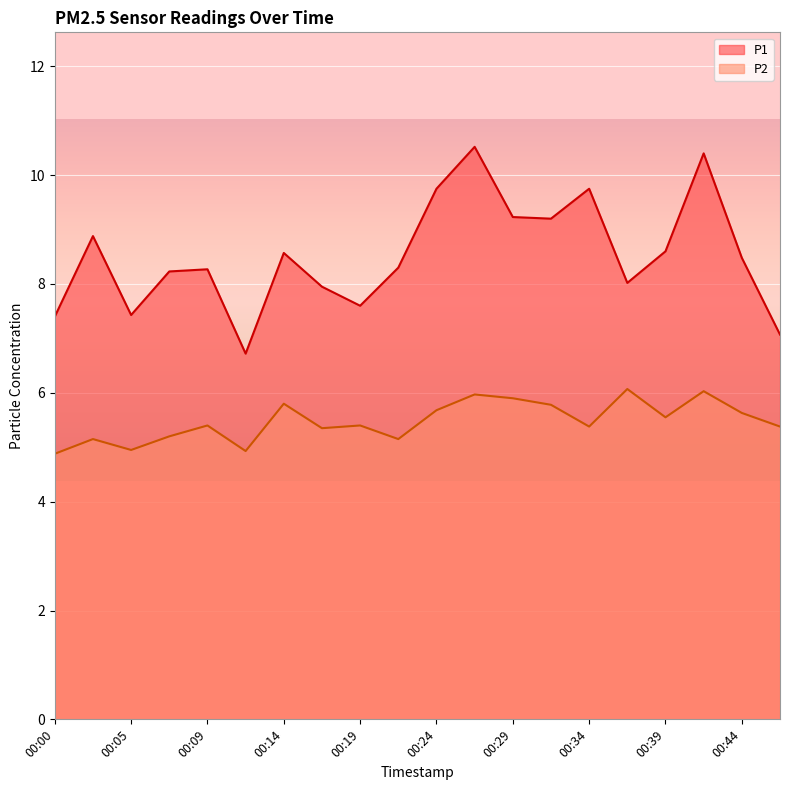

What is the difference between the maximum and minimum values in the P1 series?

3.8